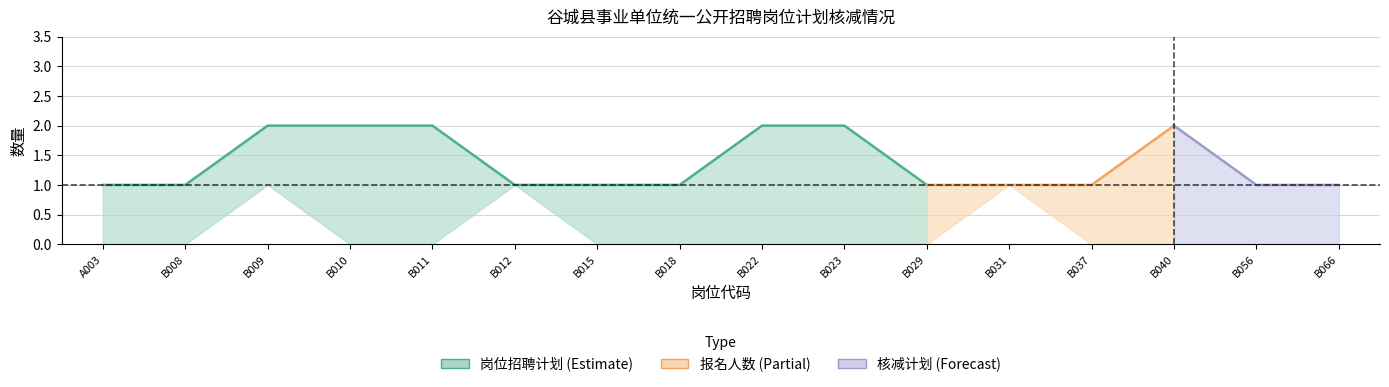

What is the average value of the 核减招聘计划 series?

1